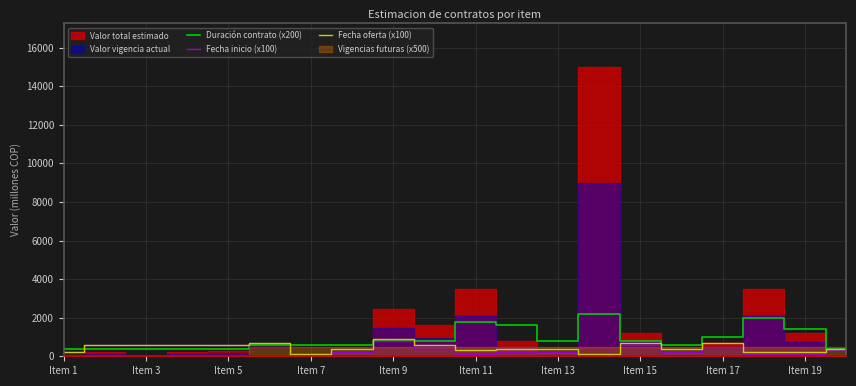

What is the average value of the Fecha inicio (x100) series?

350